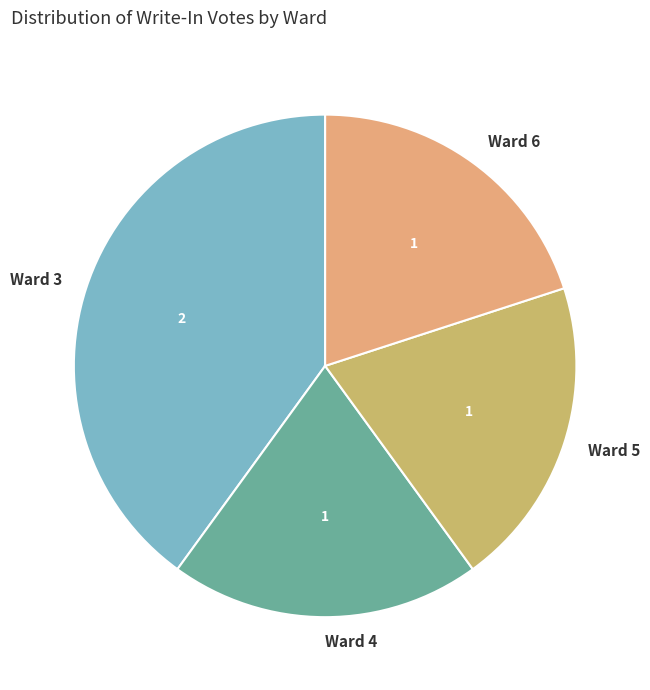

How many segments does this pie chart have?

4